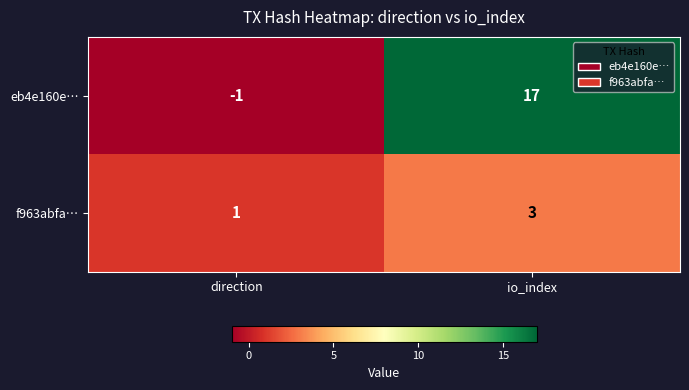

True or false: f963abfa… has a value of 1 at io_index.

False